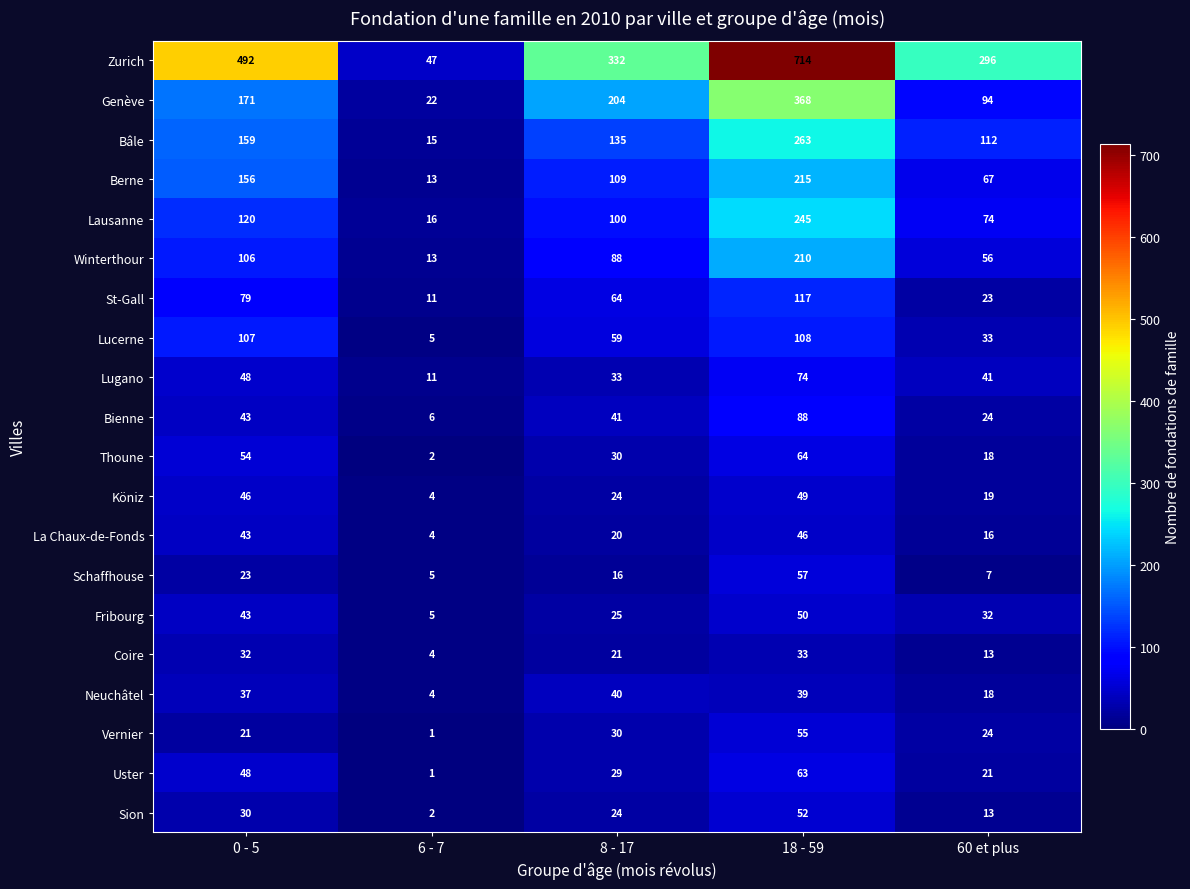

Count the number of data series in this chart.

20